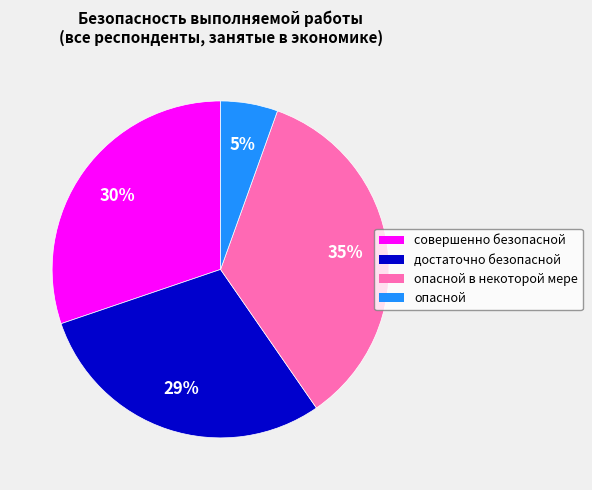

How many slices are in this pie chart?

4